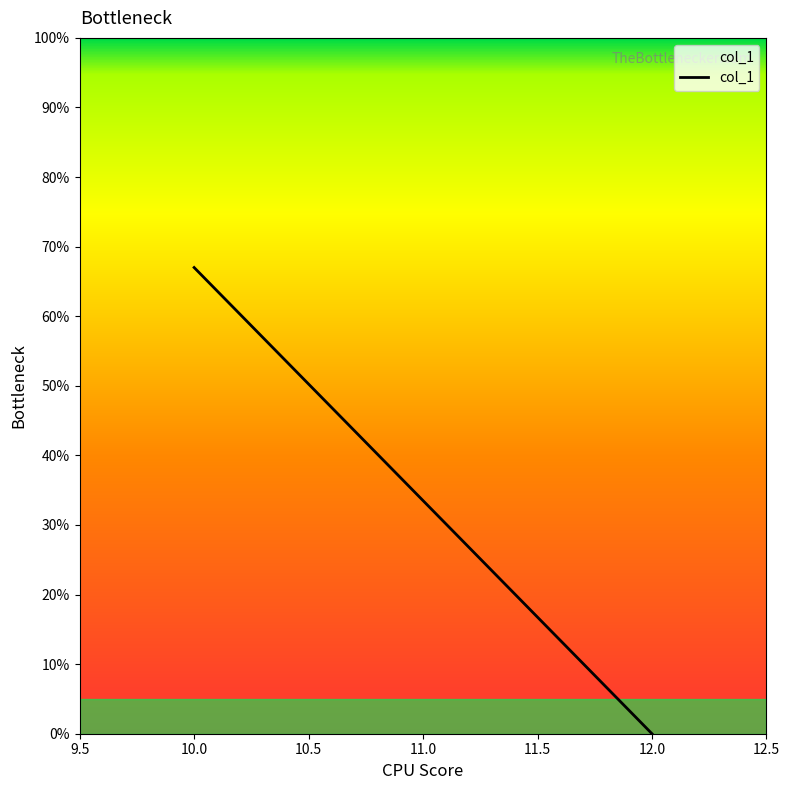

What is the difference between the values at 10.0 and 12.0?

0.7